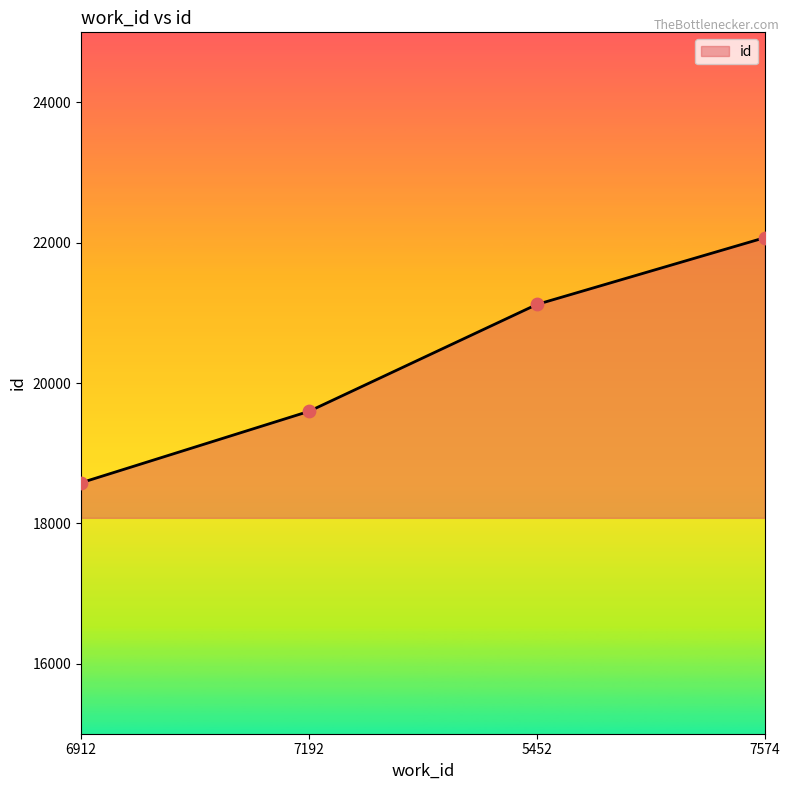

Between 7192 and 7574, which is larger?

7574